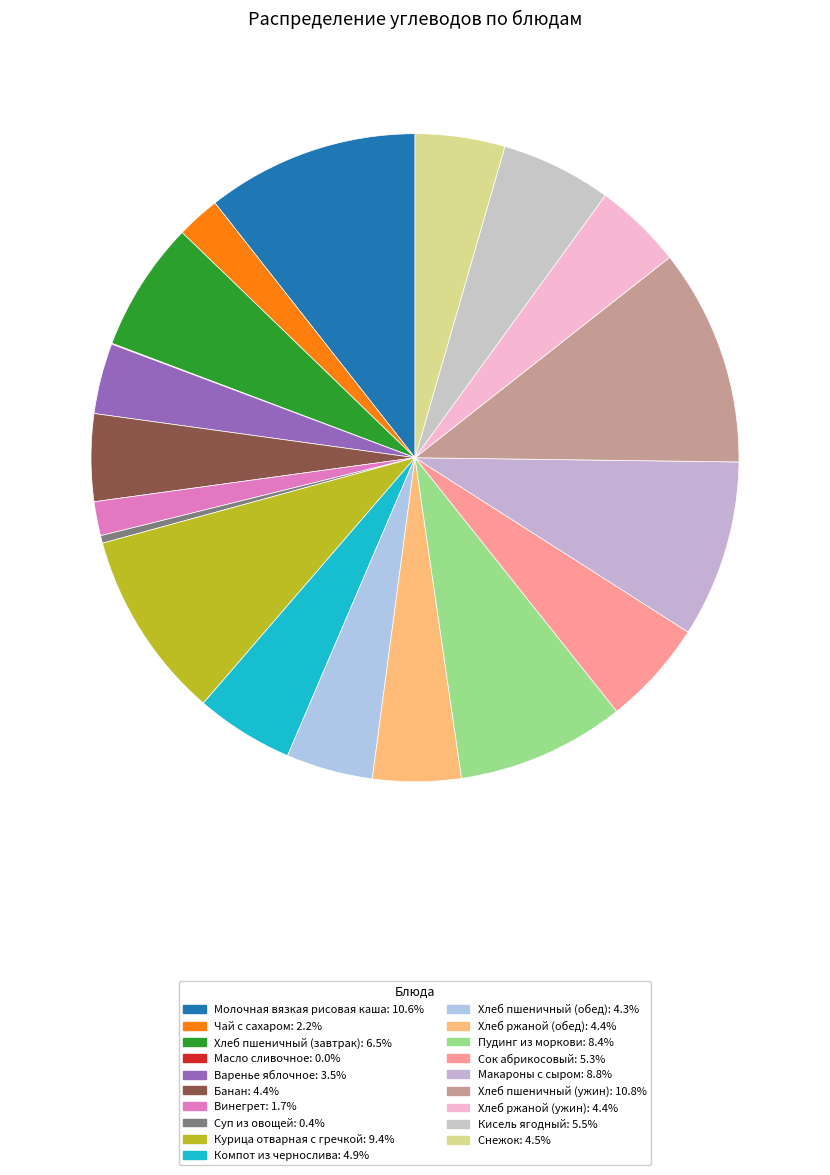

What percentage is NOT represented by Компот из чернослива?

95.1%